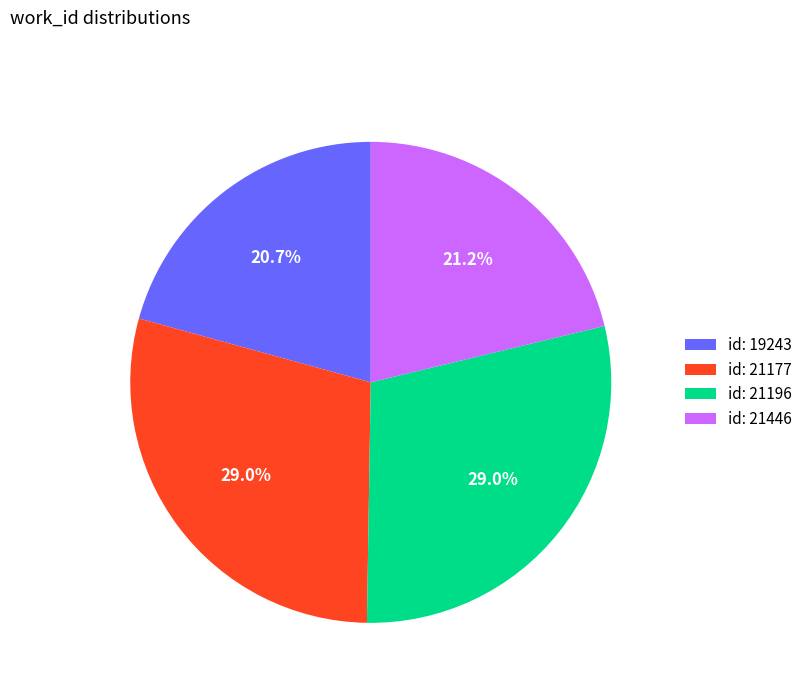

Count the number of slices in the pie.

4